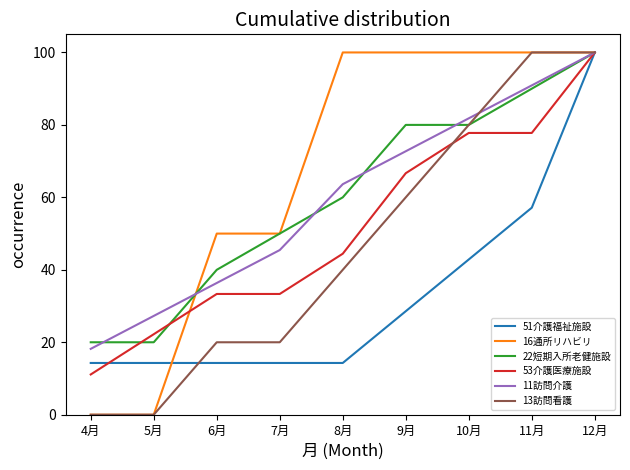

What is the difference between the highest and lowest values at 8月?

85.7